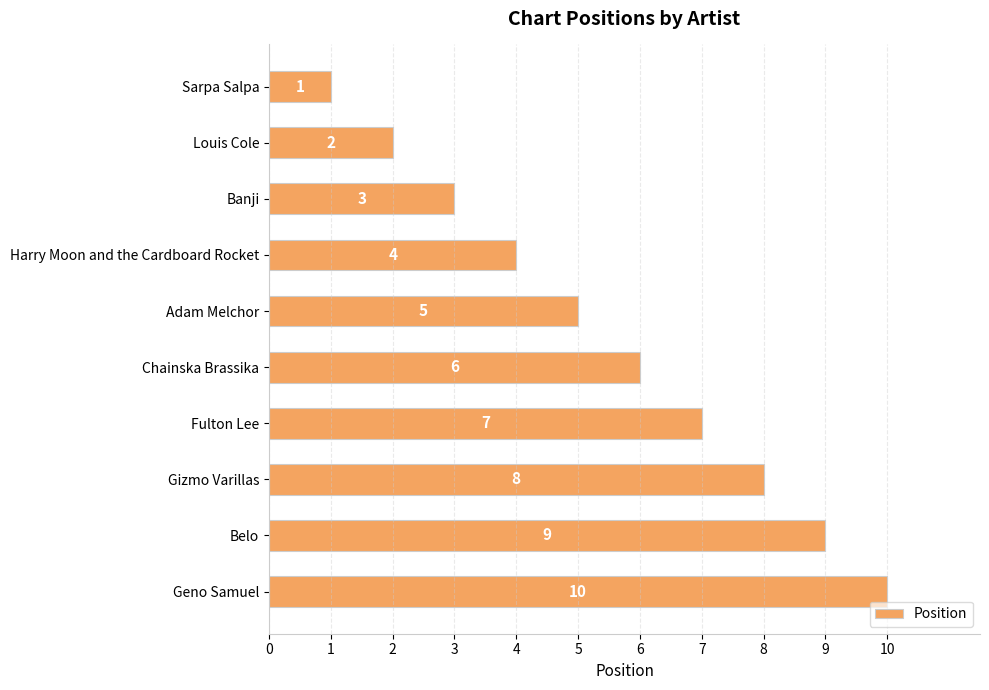

List the labels in order of value, smallest first.

Sarpa Salpa, Louis Cole, Banji, Harry Moon and the Cardboard Rocket, Adam Melchor, Chainska Brassika, Fulton Lee, Gizmo Varillas, Belo, Geno Samuel